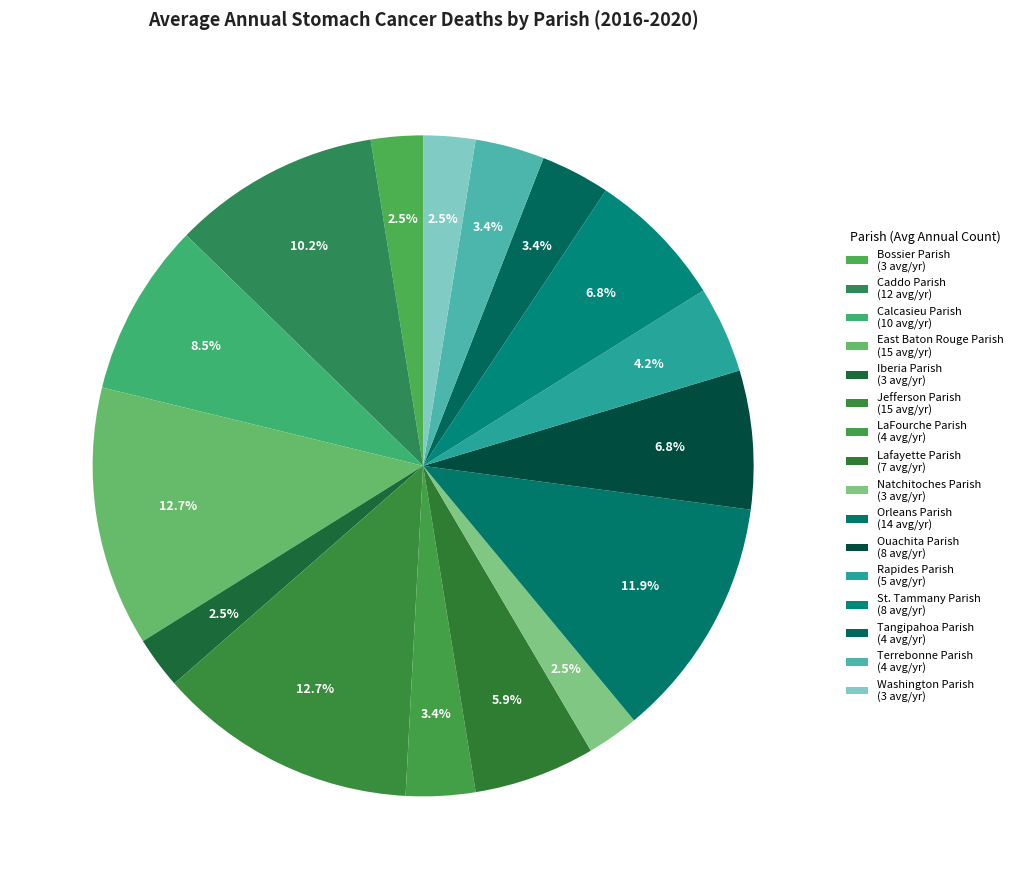

Does Calcasieu Parish account for over 50% of the chart?

No